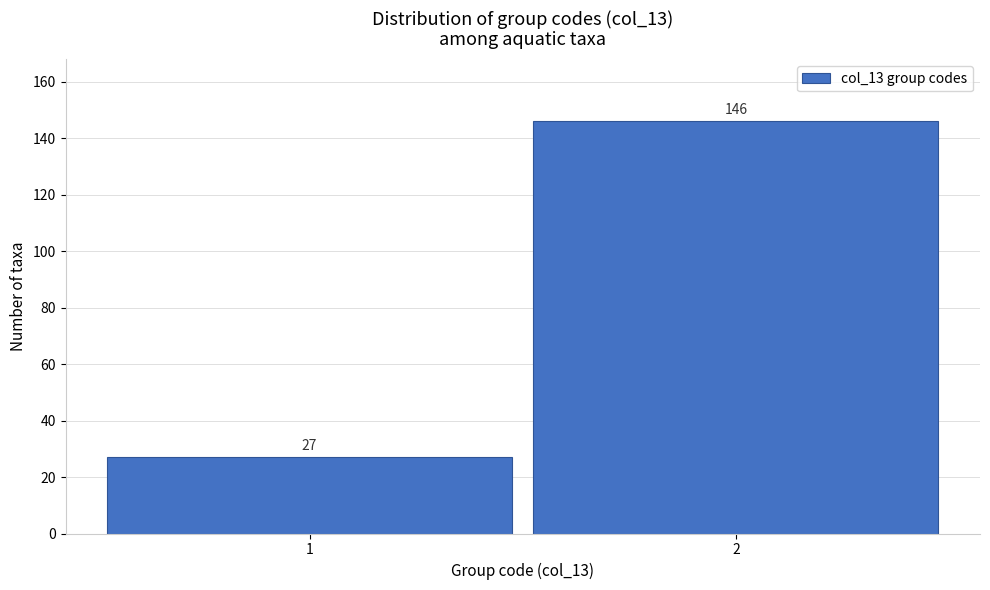

Reading left to right, extract all data points from this chart.

27	146